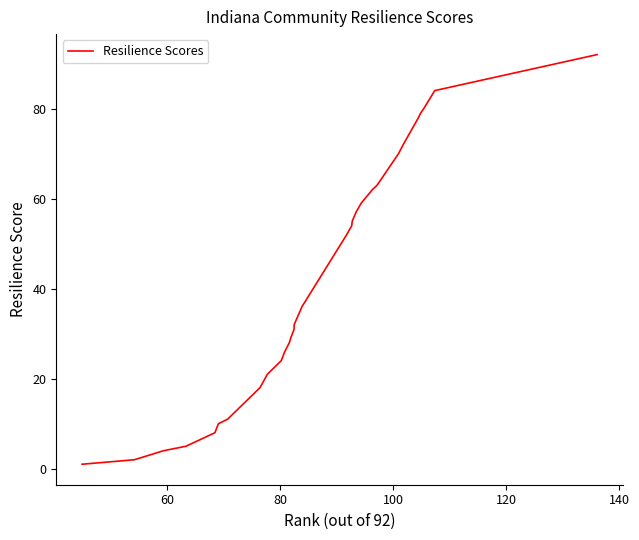

What is the greatest value displayed?

92